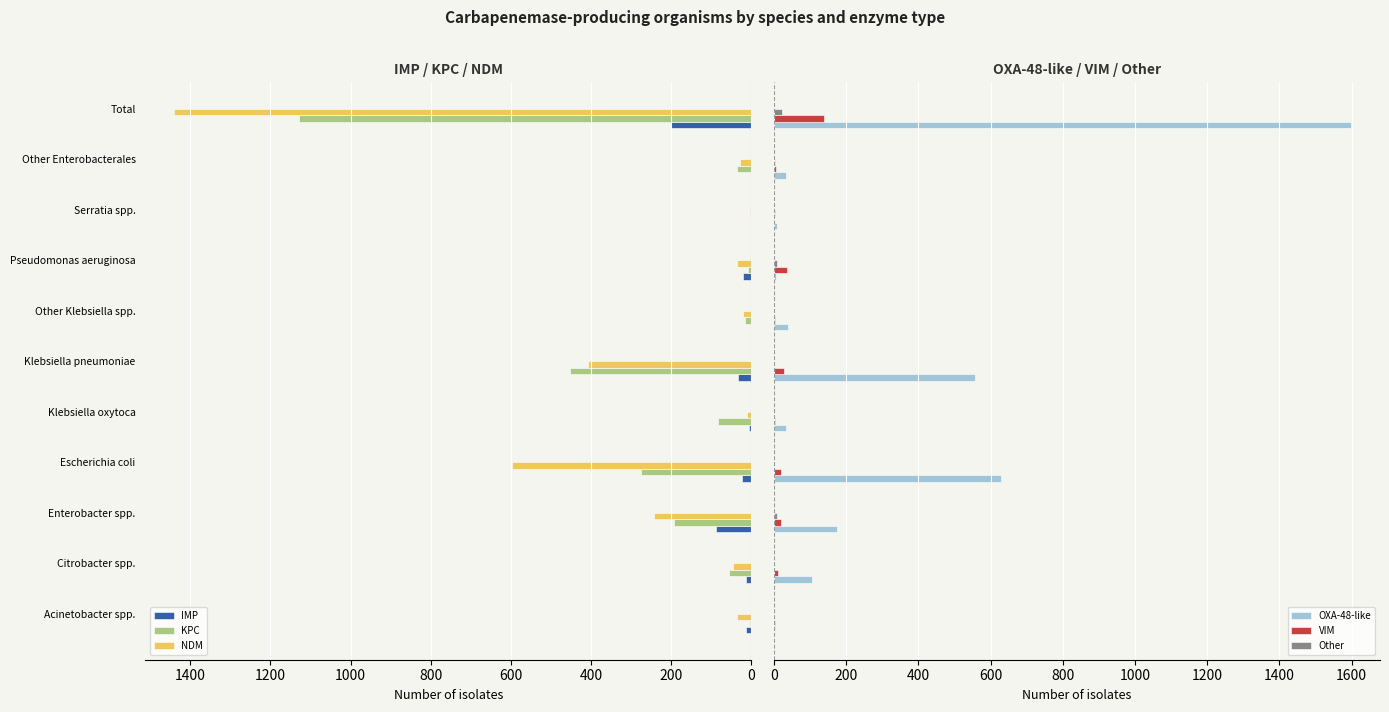

What is the sum of all IMP values?

398